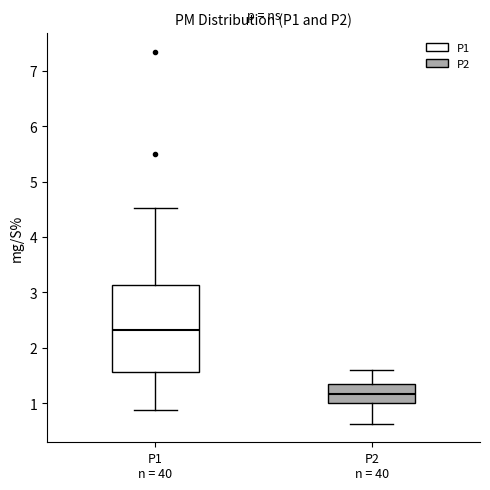

Which box's median line is the lowest?

P2 n = 40